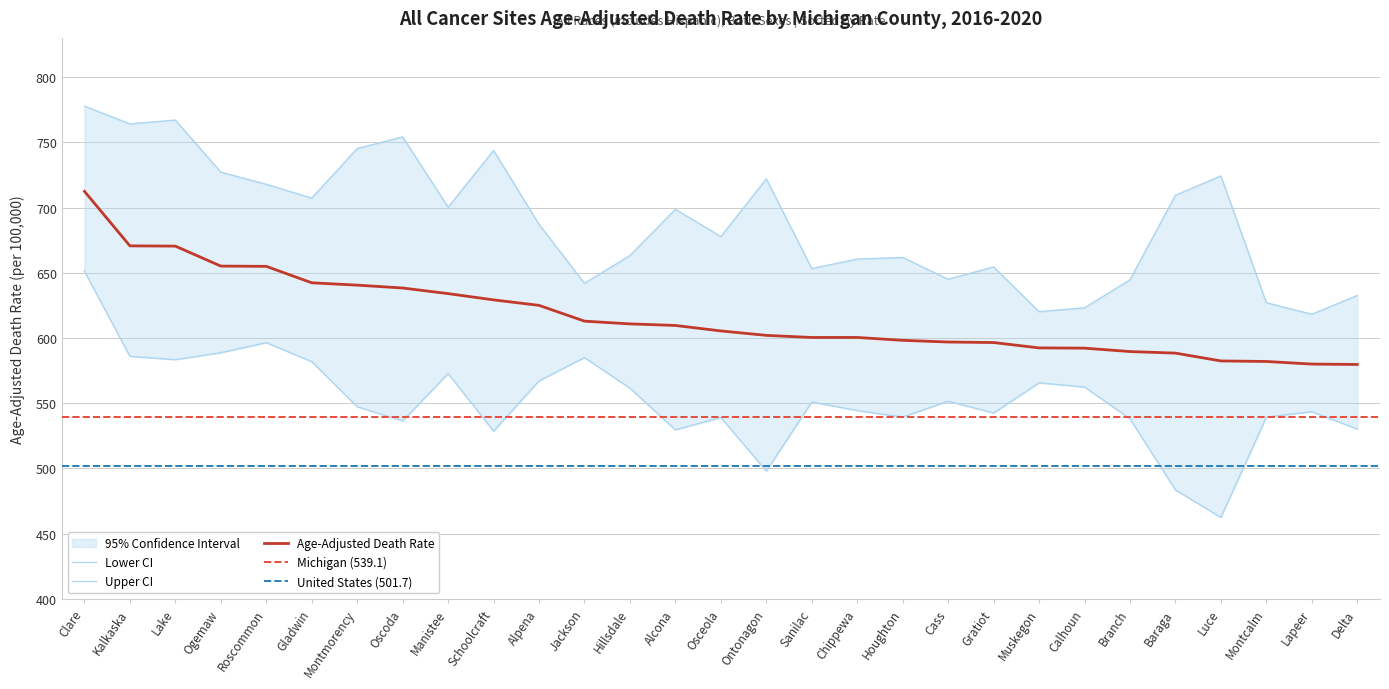

What is the label of the 20th point from the left?

Cass